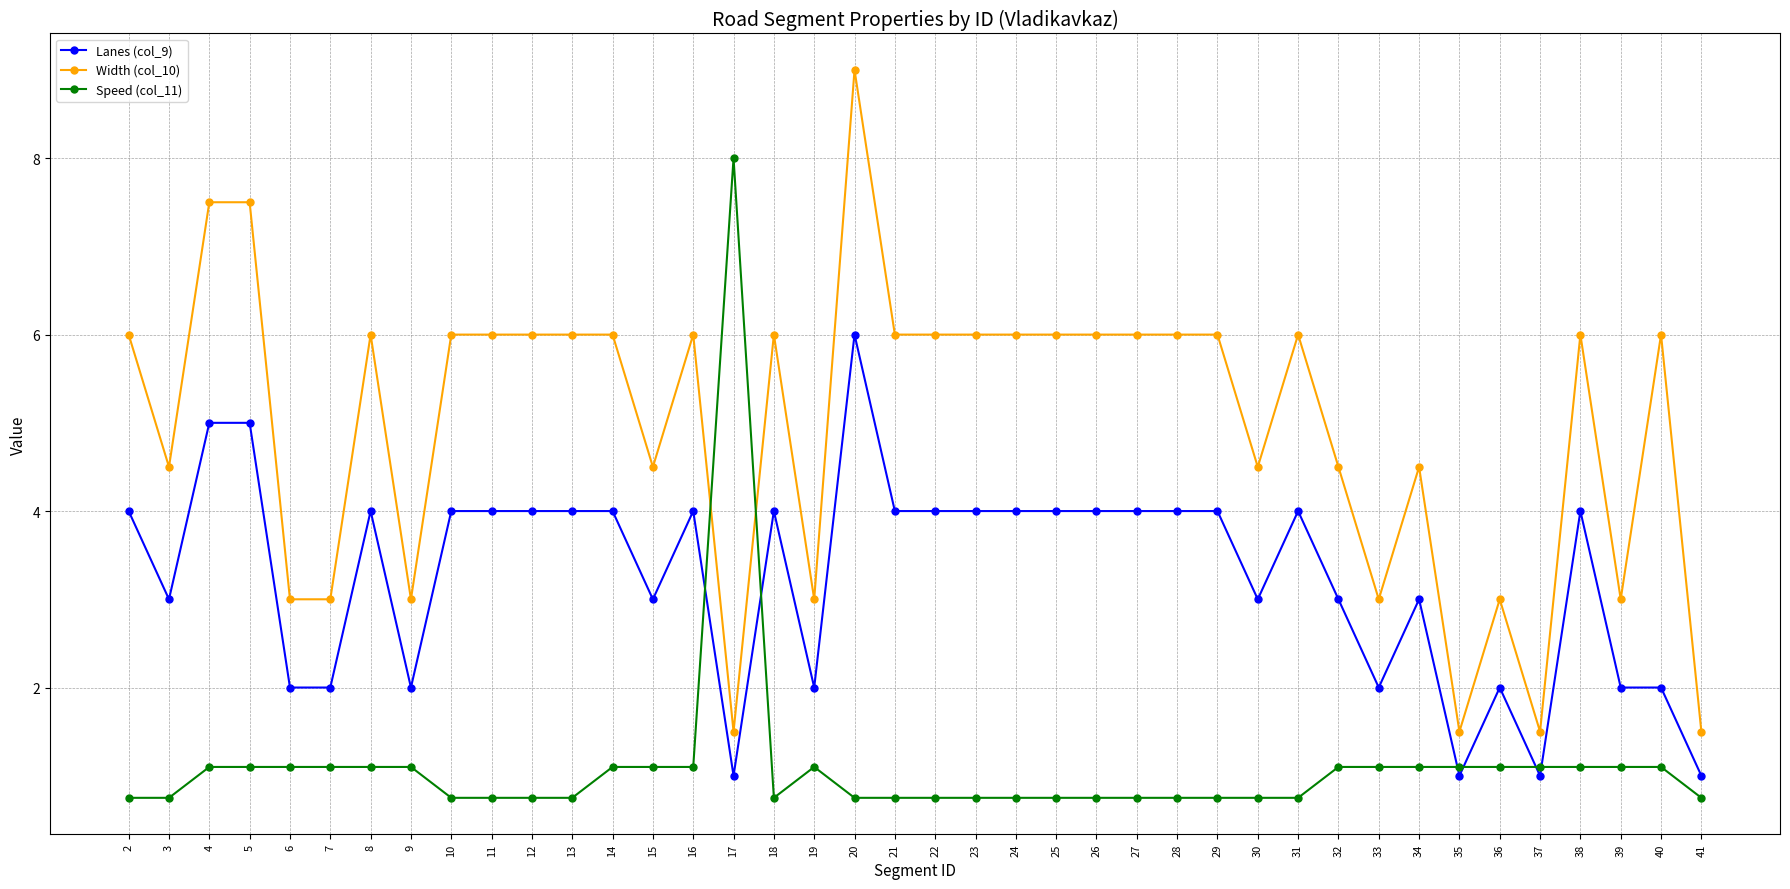

What is the total value across all series at 22?

10.8